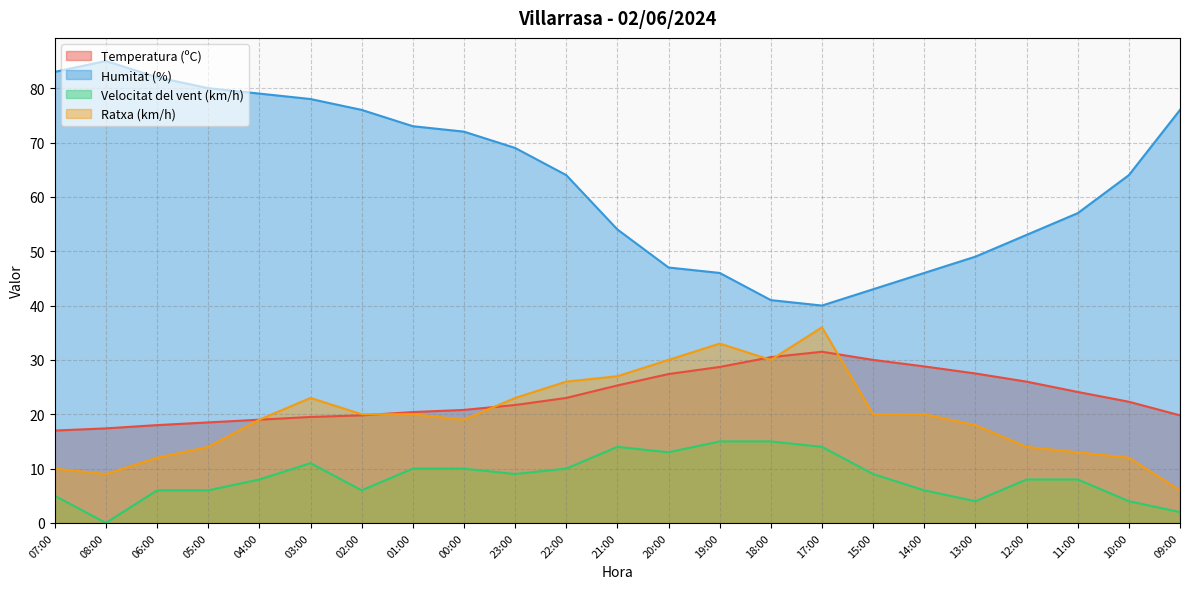

Which has a higher value, 02:00 or 03:00?

02:00